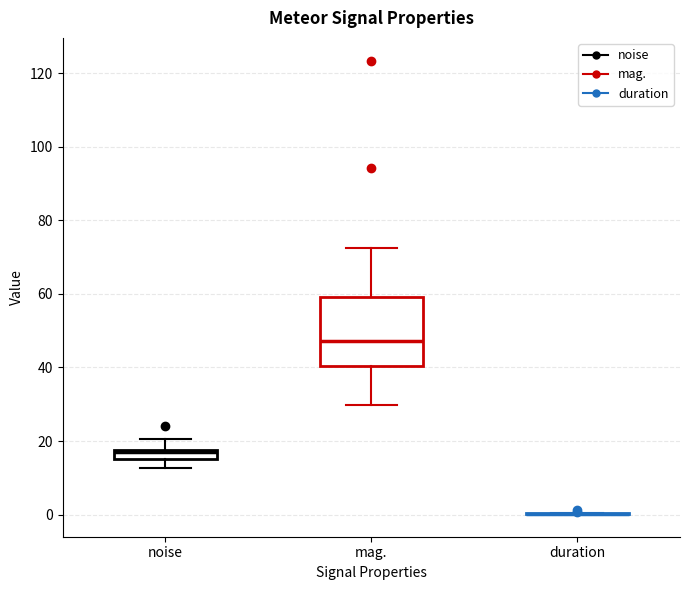

Which box is the tallest, from its lower edge to its upper edge?

mag.